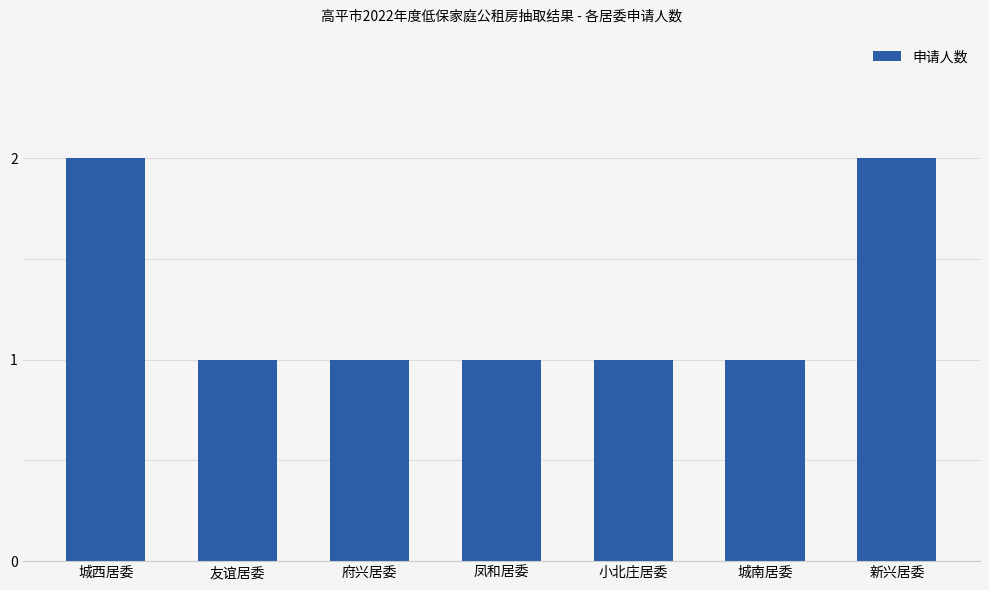

What is the difference between the maximum and minimum values?

1